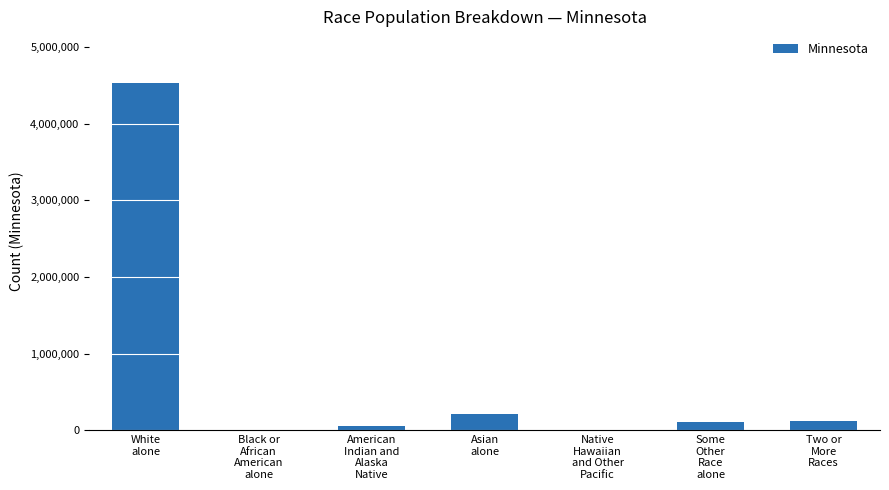

What is the greatest value displayed?

4524062